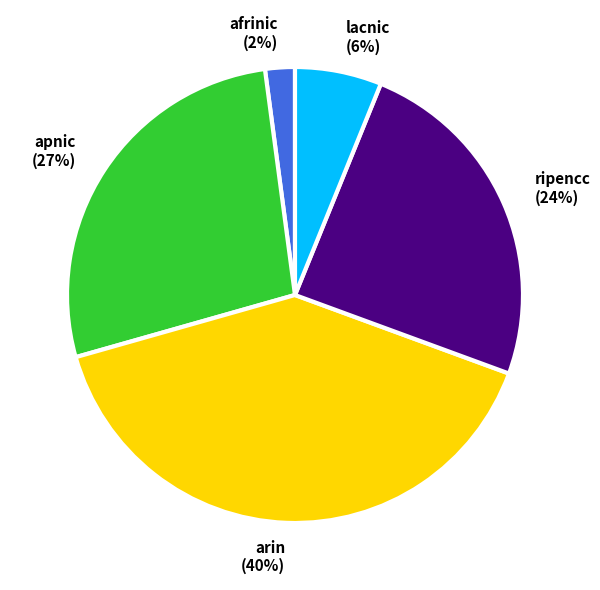

What is the ratio of the value at apnic (27%) to the value at arin (40%)?

0.7